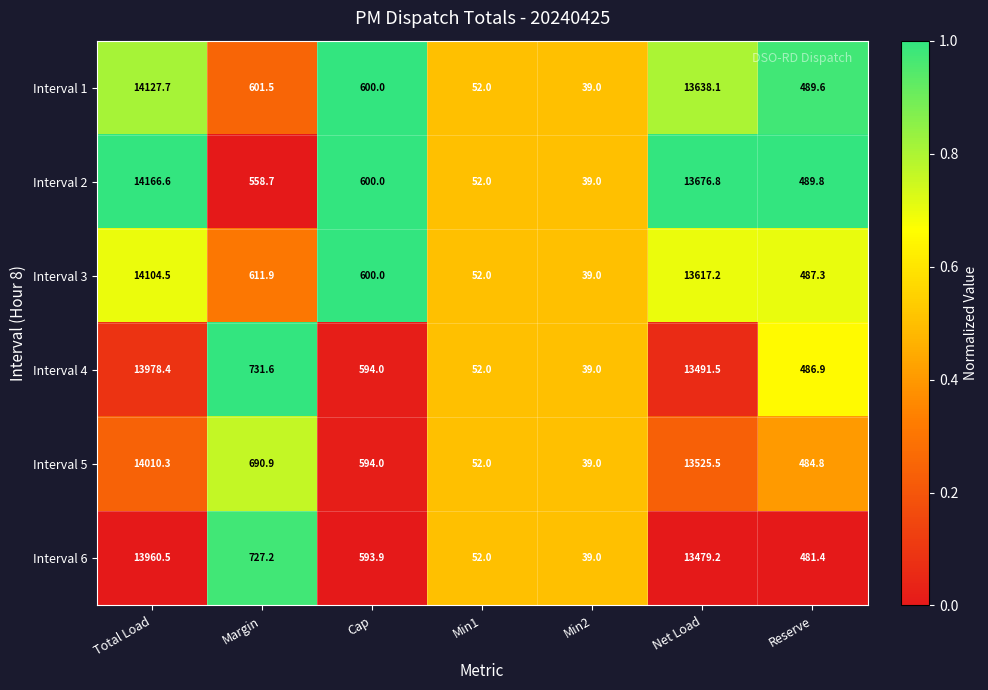

What is the difference between the Interval 2 values at Total Load and Net Load?

489.8